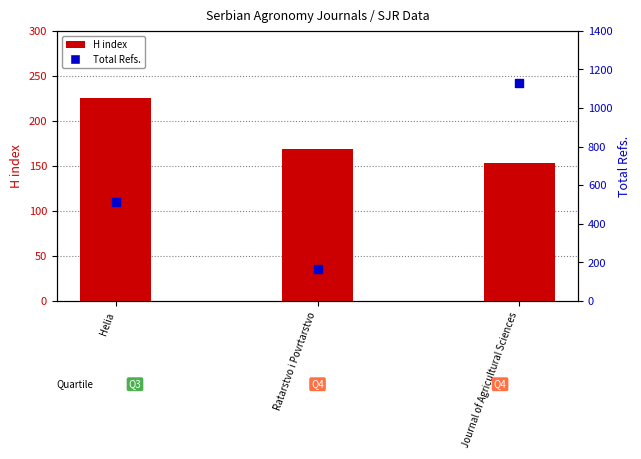

At how many categories does at least one series exceed 999?

1